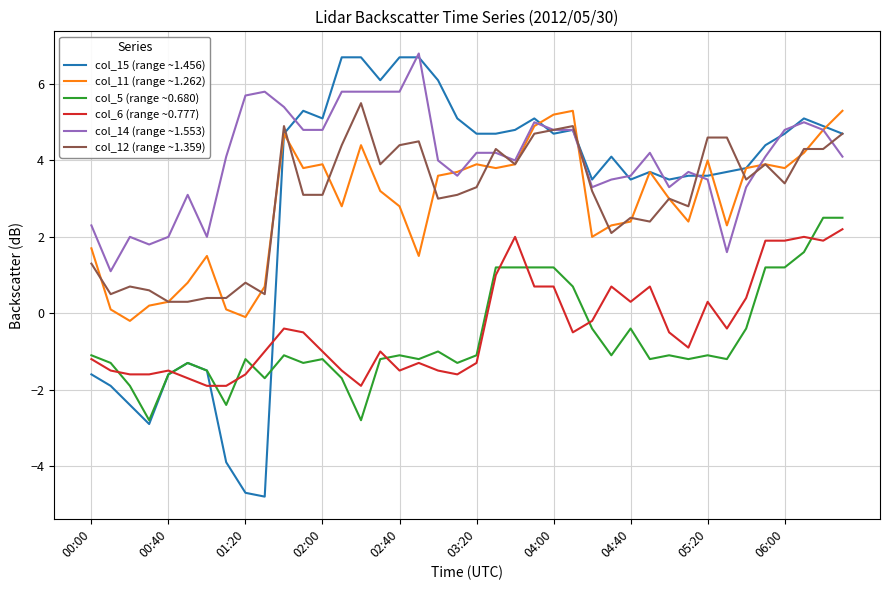

Which series has the largest total across all categories?

col_14 (range ~1.553)